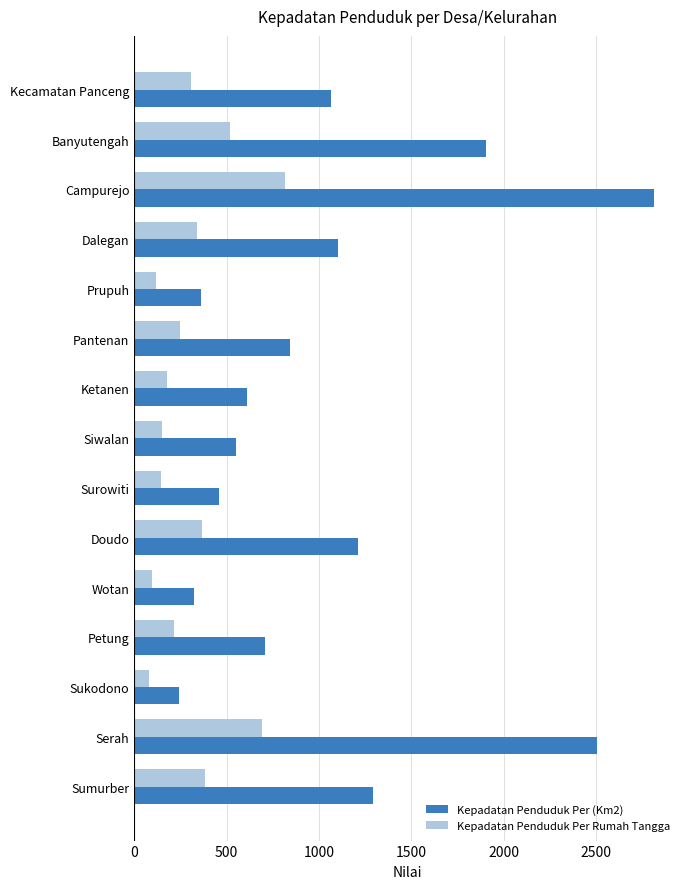

Is it true that Kepadatan Penduduk Per (Km2) equals 1487 at Kecamatan Panceng?

False